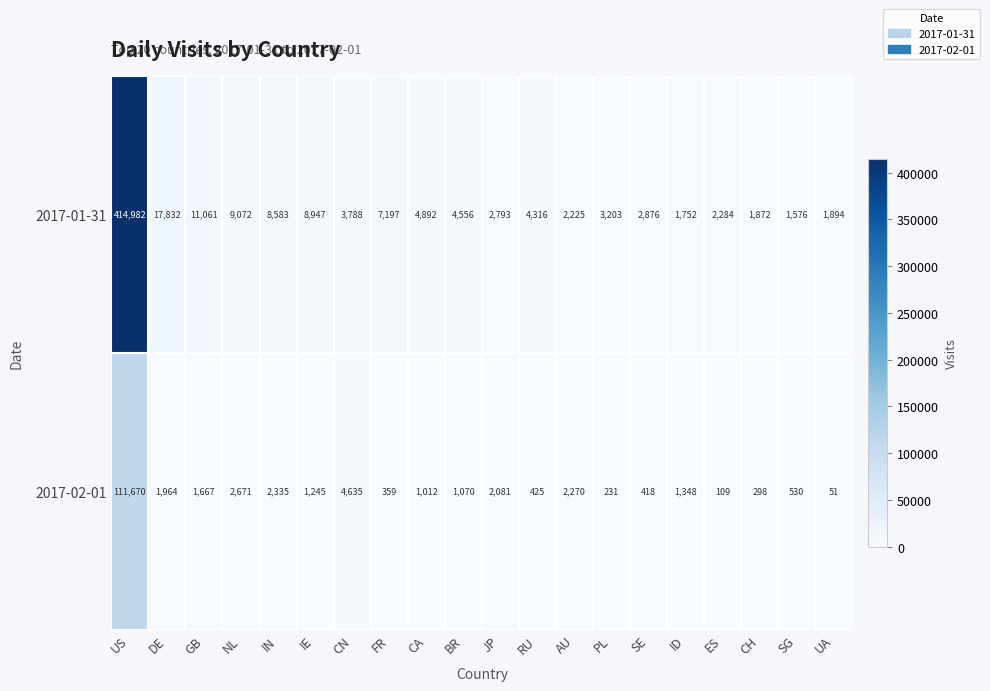

How many distinct data groups are displayed?

2